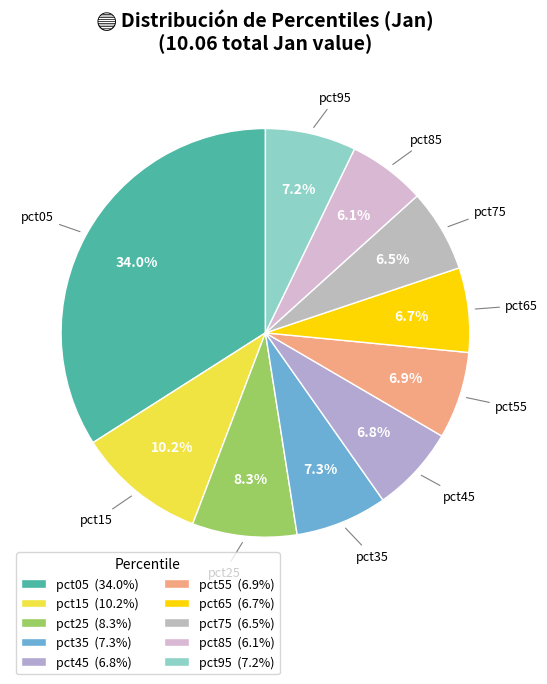

Do pct95 and pct05 together represent more than half of the pie?

No